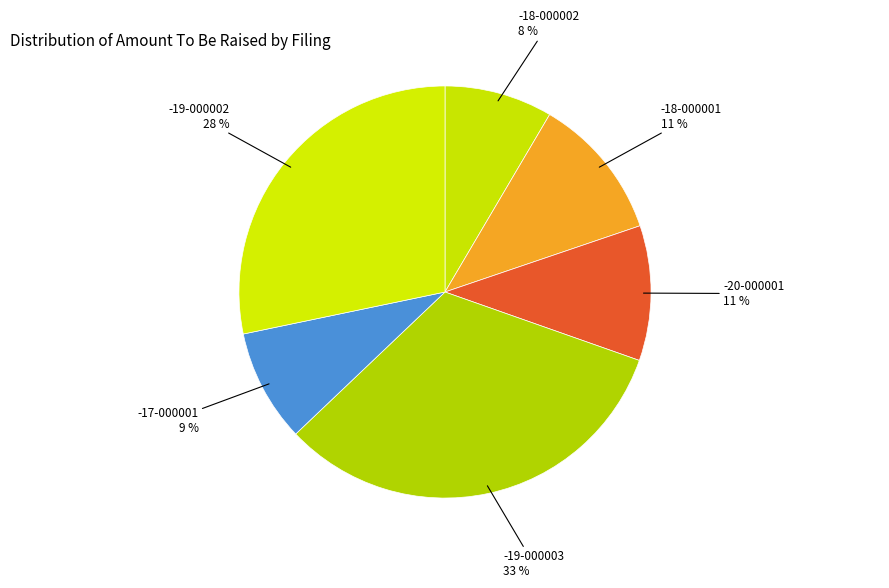

How many slices are in this pie chart?

6